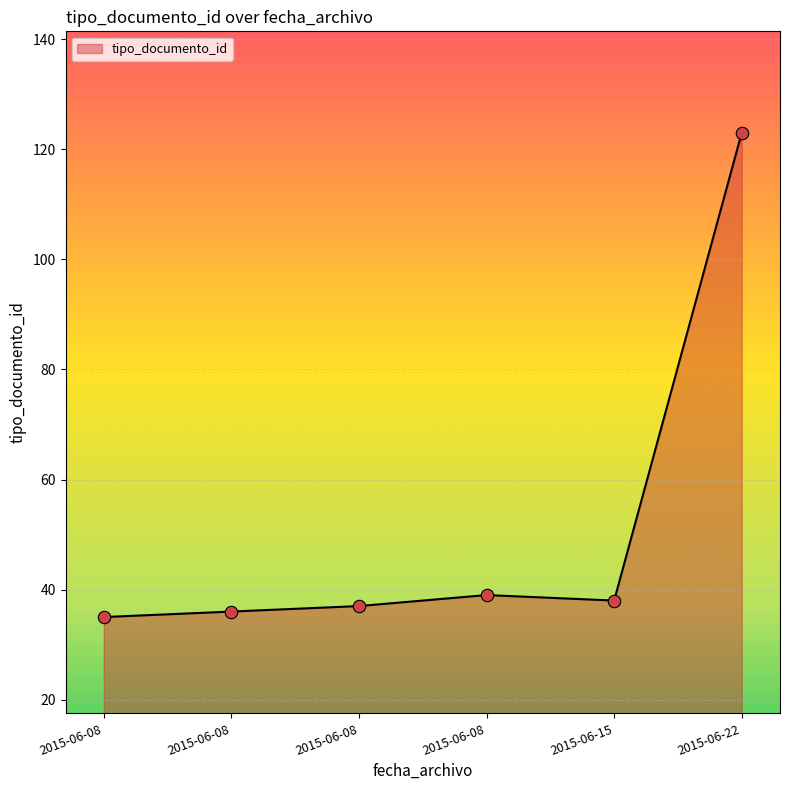

What is the ratio of the value at 2015-06-08 to the value at 2015-06-08?

1.0